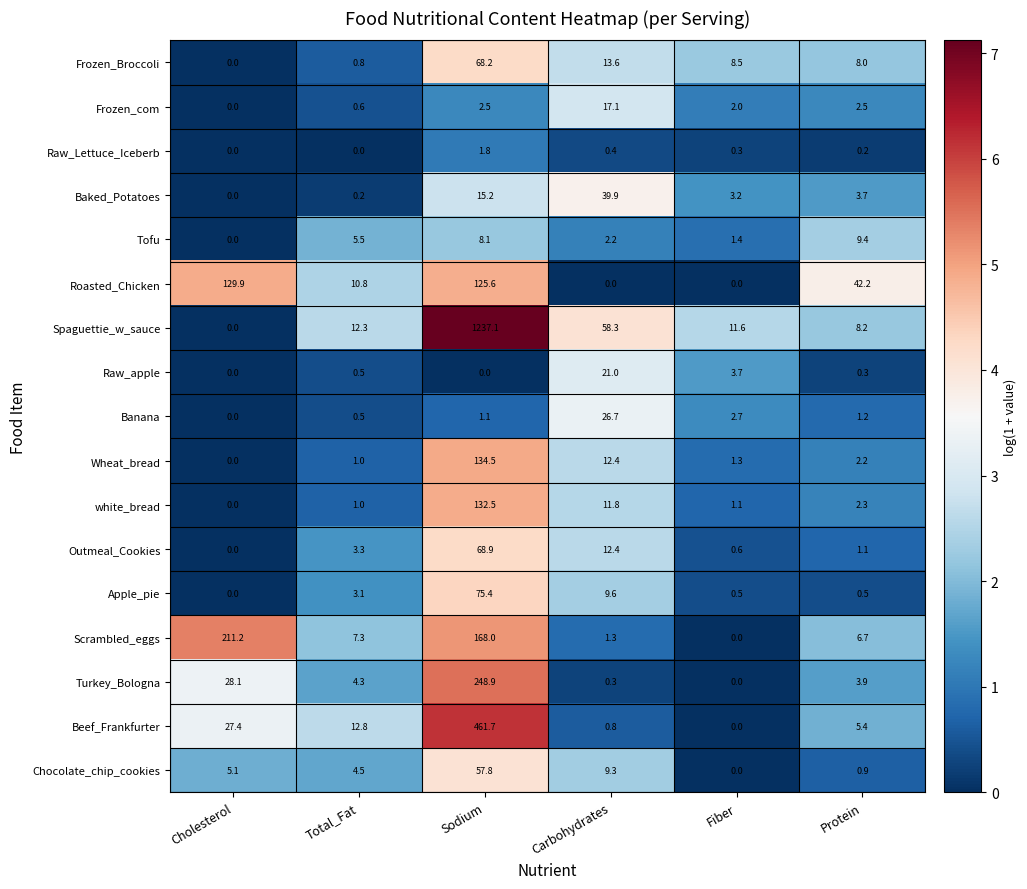

List the series in order of their peak value, highest first.

Spaguettie_w_sauce, Beef_Frankfurter, Turkey_Bologna, Scrambled_eggs, Wheat_bread, white_bread, Roasted_Chicken, Apple_pie, Outmeal_Cookies, Frozen_Broccoli, Chocolate_chip_cookies, Baked_Potatoes, Banana, Raw_apple, Frozen_com, Tofu, Raw_Lettuce_Iceberb